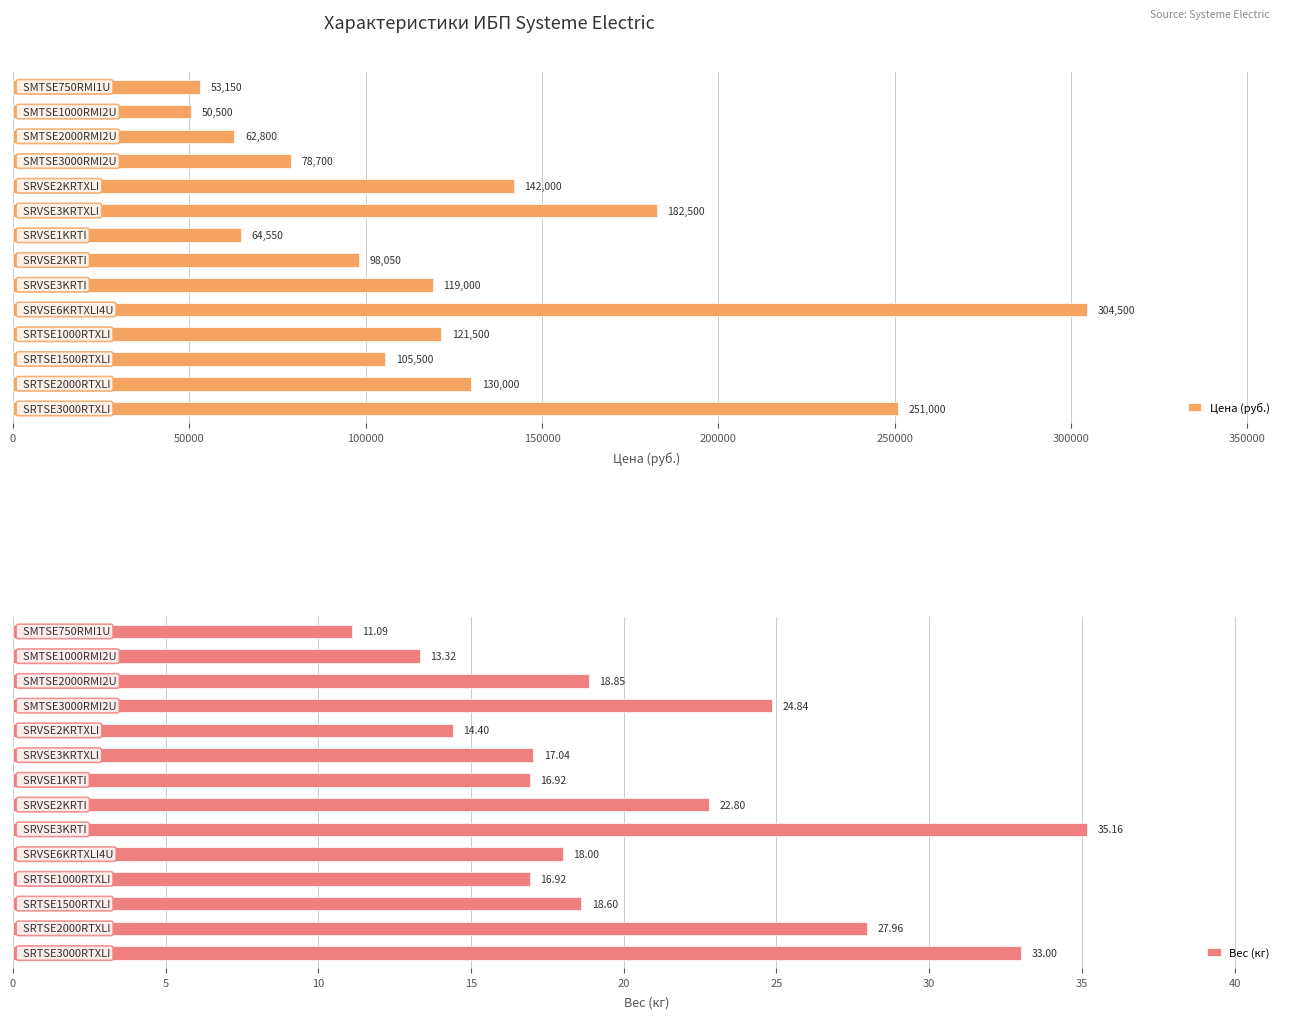

List the series in order of their overall mean, highest first.

Цена (руб.), Вес (кг)